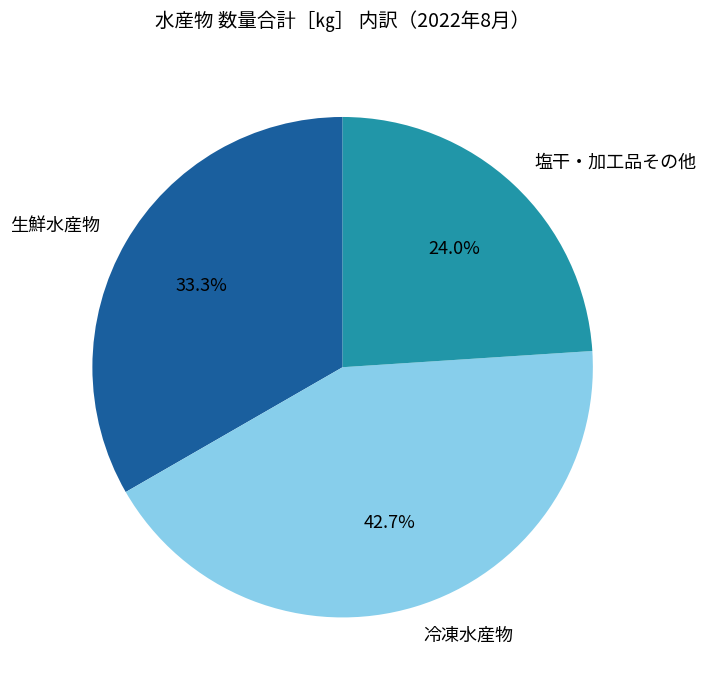

Is the sum of 冷凍水産物 and 生鮮水産物 greater than half?

Yes